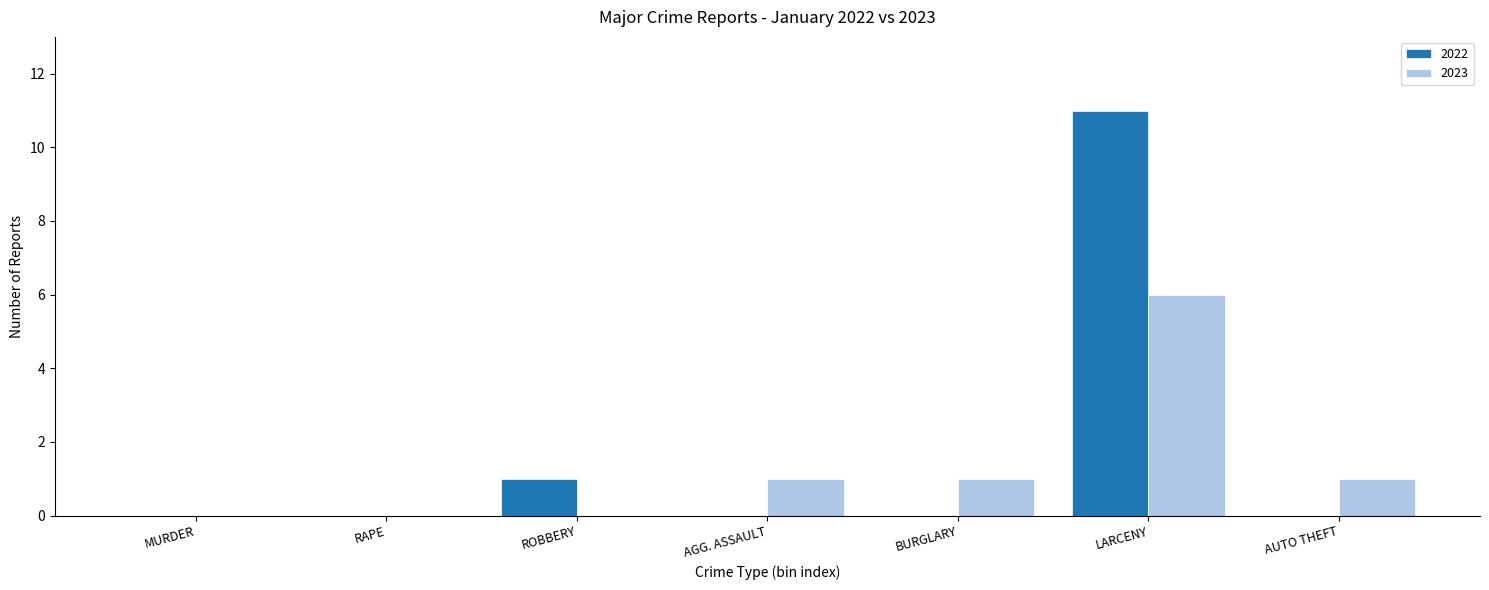

Reading left to right, list all the values displayed in this chart.

2022: MURDER=0	RAPE=0	ROBBERY=1	AGG. ASSAULT=0	BURGLARY=0	LARCENY=11	AUTO THEFT=0
2023: MURDER=0	RAPE=0	ROBBERY=0	AGG. ASSAULT=1	BURGLARY=1	LARCENY=6	AUTO THEFT=1